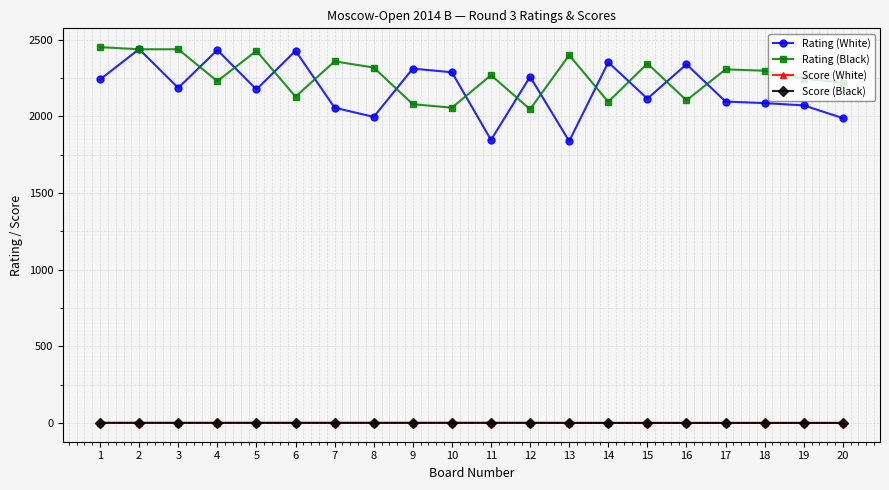

At which category does Rating (White) reach its first local valley?

3